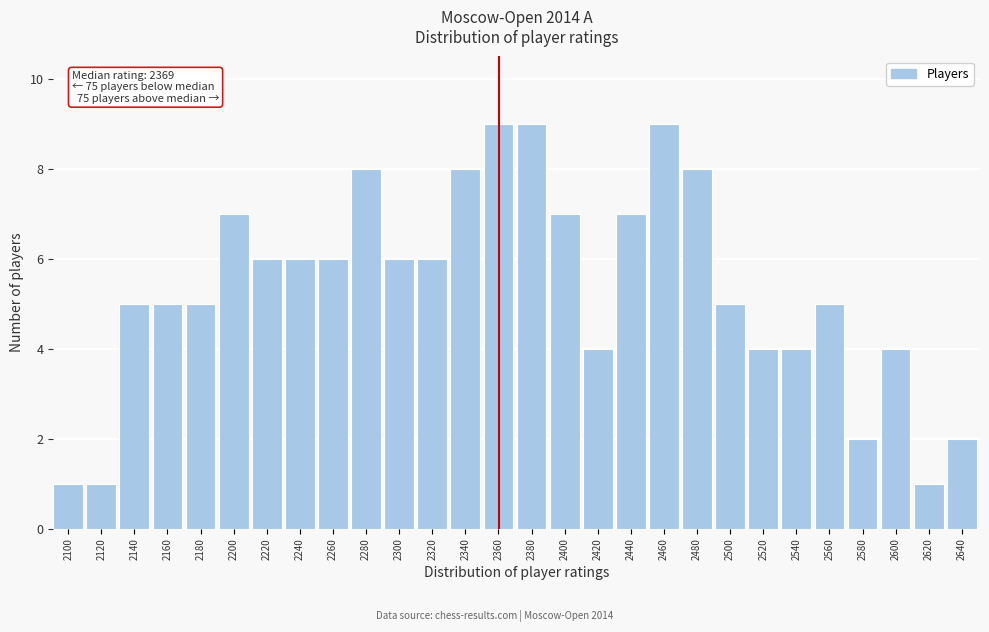

Reading right to left, transcribe all the data shown in this chart.

2	1	4	2	5	4	4	5	8	9	7	4	7	9	9	8	6	6	8	6	6	6	7	5	5	5	1	1